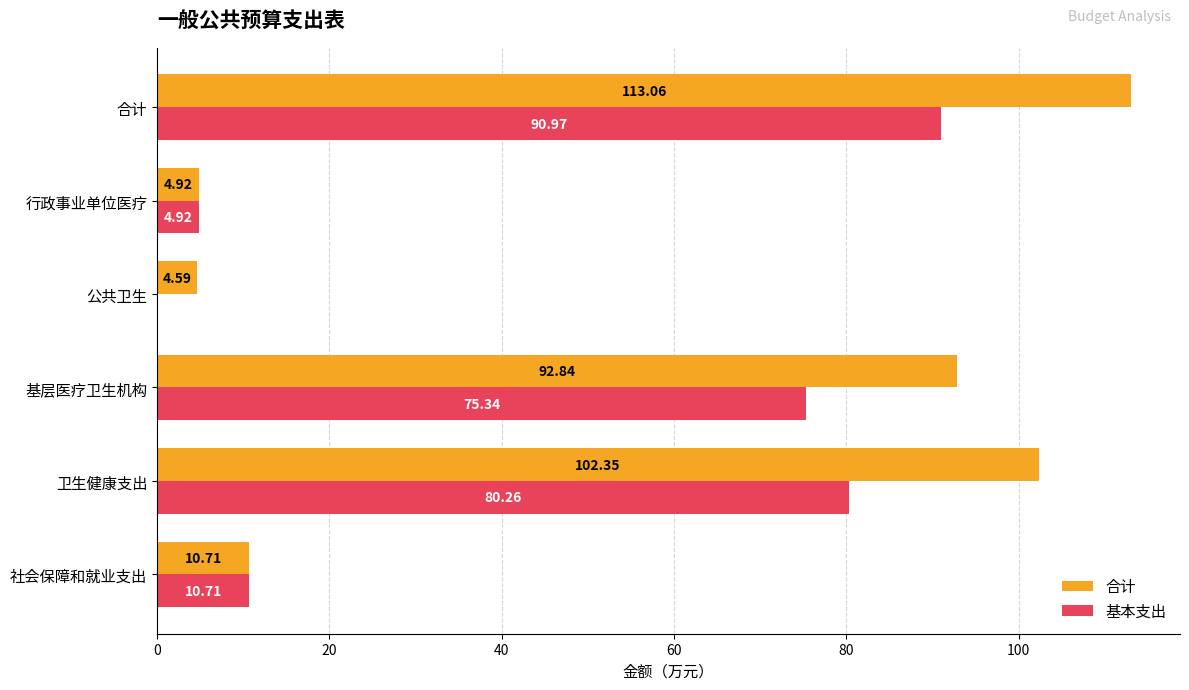

Which series changed the most between 行政事业单位医疗 and 合计?

合计